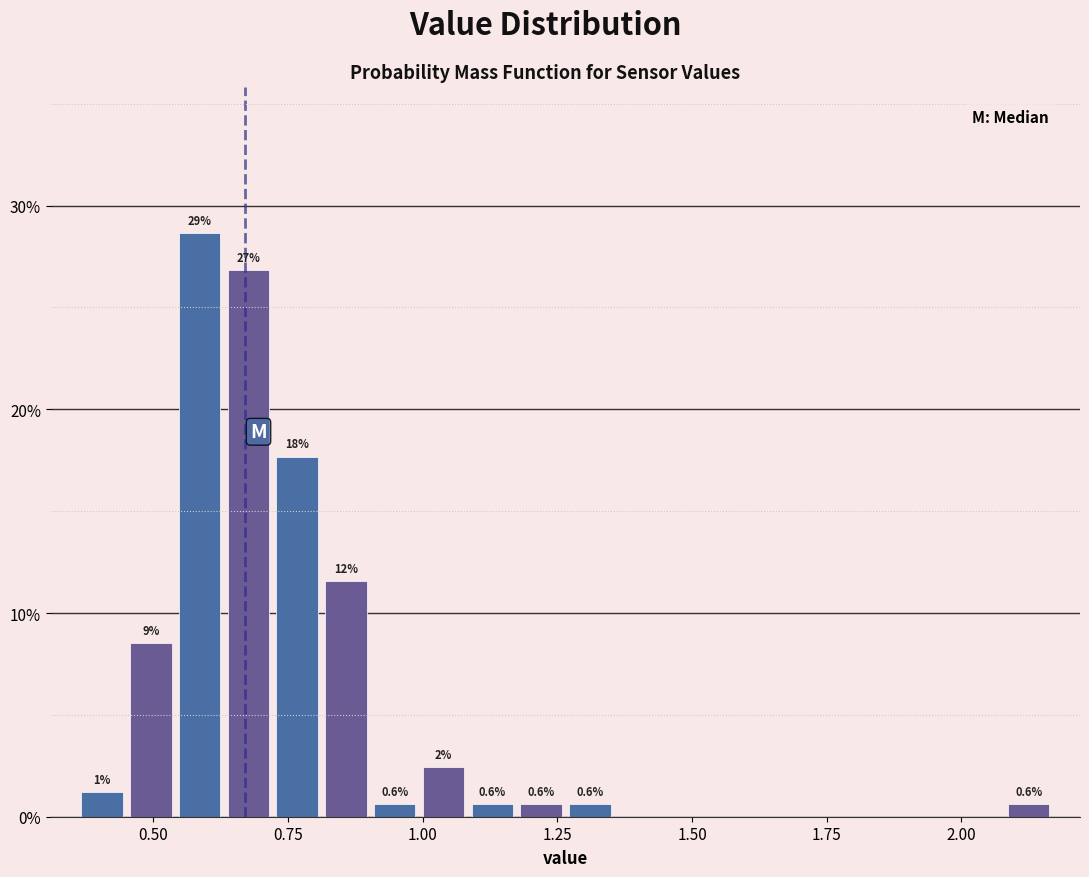

Read against the x-axis, roughly where is the centre of the tallest bar?

0.60